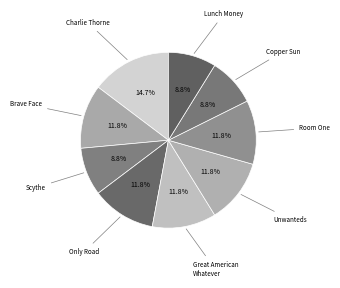

To the nearest percent, what is the average slice percentage?

11%